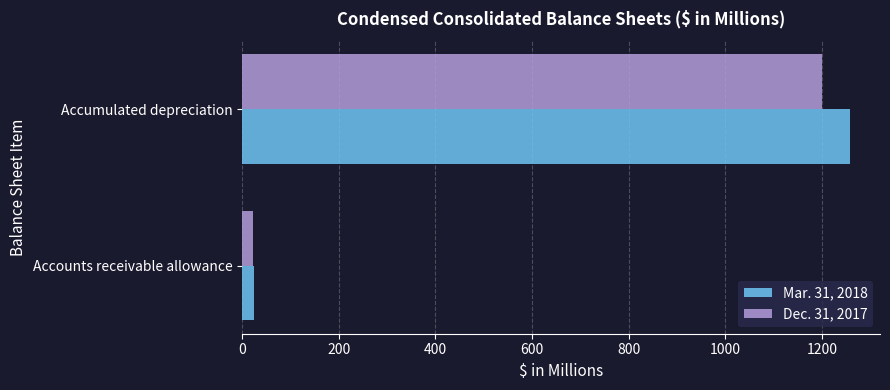

List the labels in order of Dec. 31, 2017 value, smallest first.

Accounts receivable allowance, Accumulated depreciation